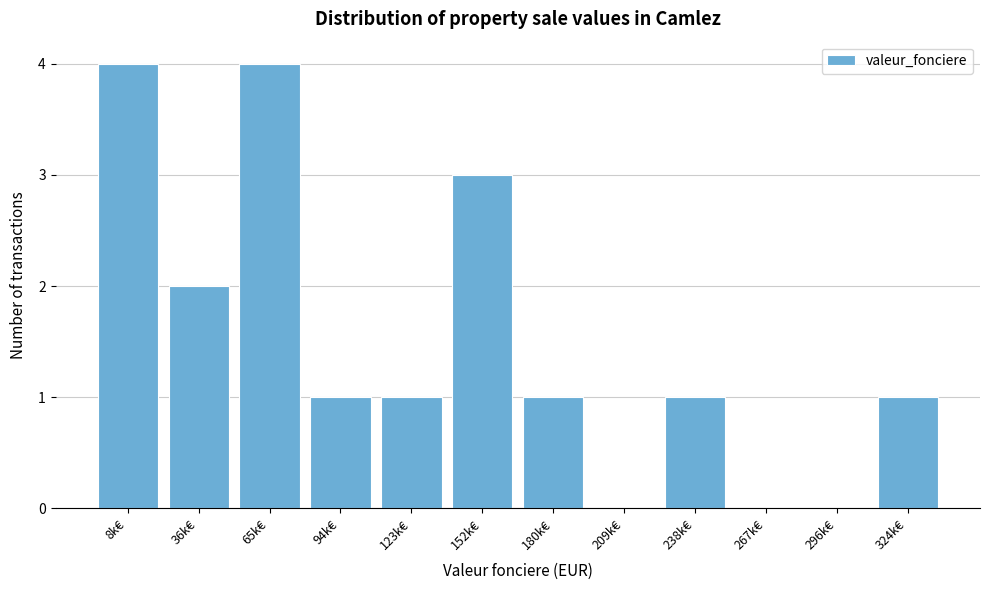

Reading left to right, transcribe all the data shown in this chart.

8k€=4	36k€=2	65k€=4	94k€=1	123k€=1	152k€=3	180k€=1	209k€=0	238k€=1	267k€=0	296k€=0	324k€=1